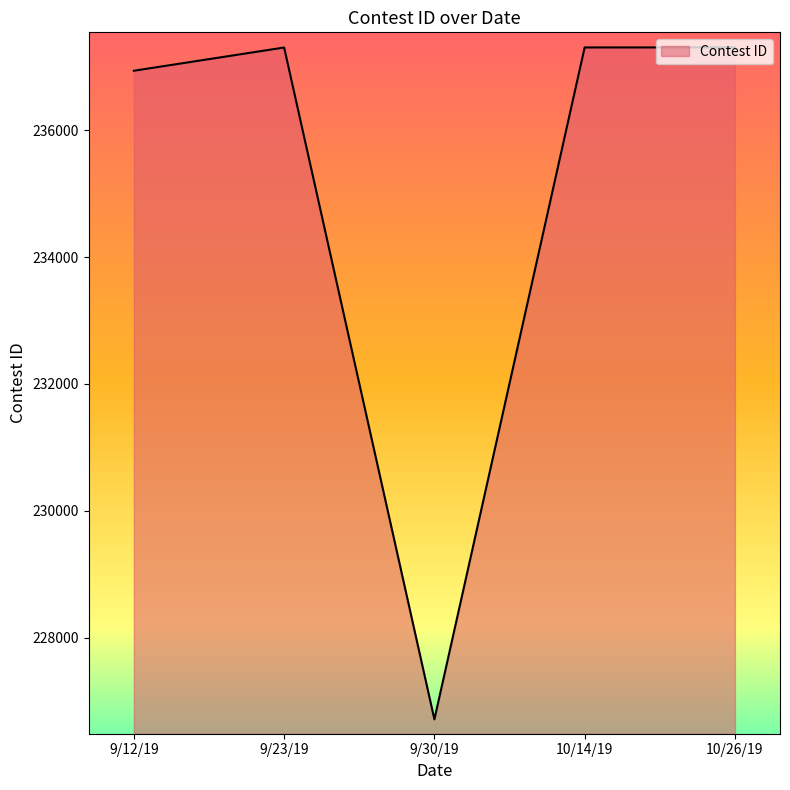

What is the ratio of the value at 10/26/19 to the value at 10/14/19?

1.0